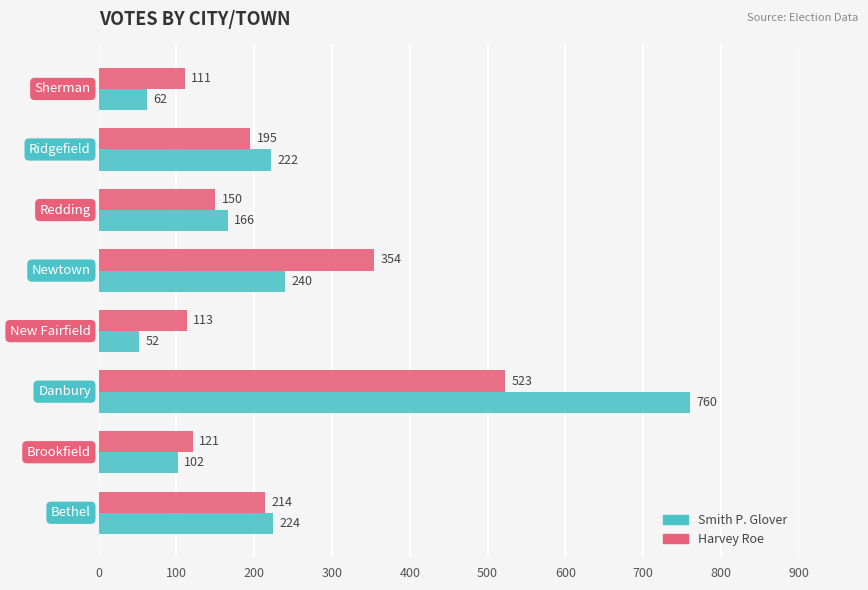

Which series has the largest total across all categories?

Smith P. Glover